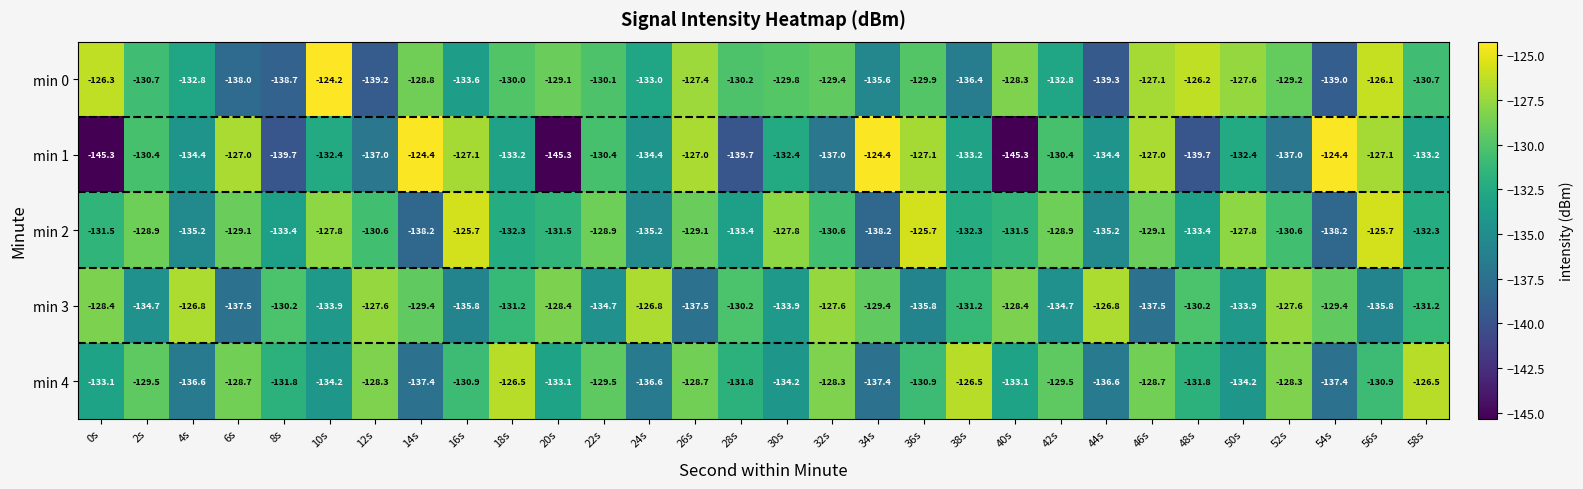

What is the difference between the second highest and second lowest values in the min 0 series?

13.1